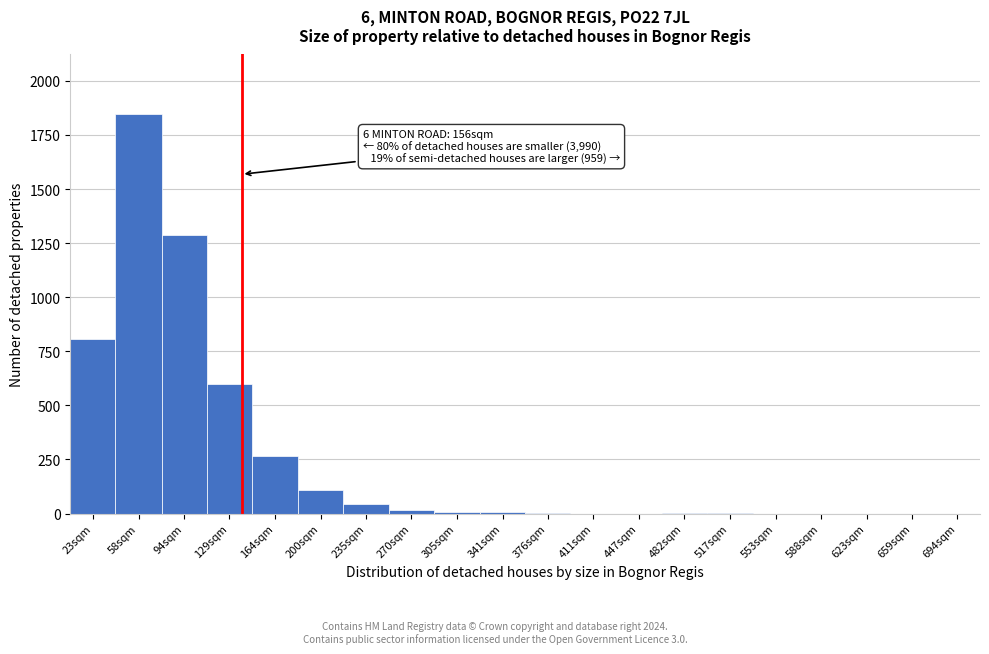

Which has a higher value, 623sqm or 58sqm?

58sqm